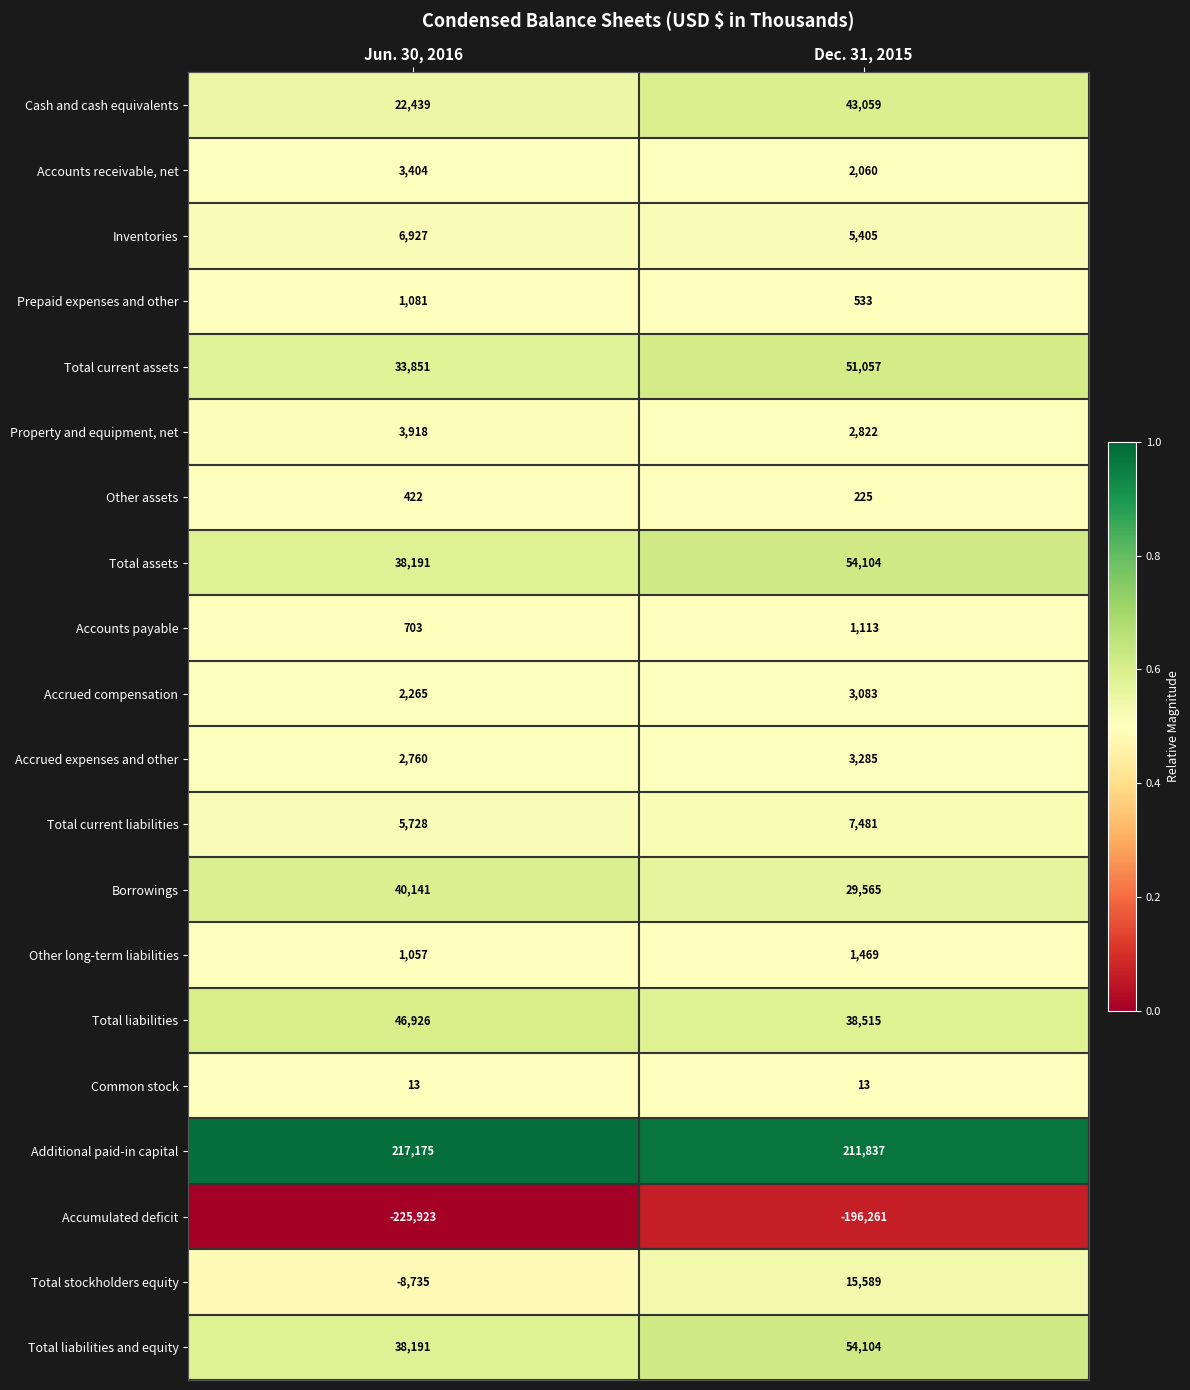

The value of Borrowings at Dec. 31, 2015 is 51859. True or false?

False